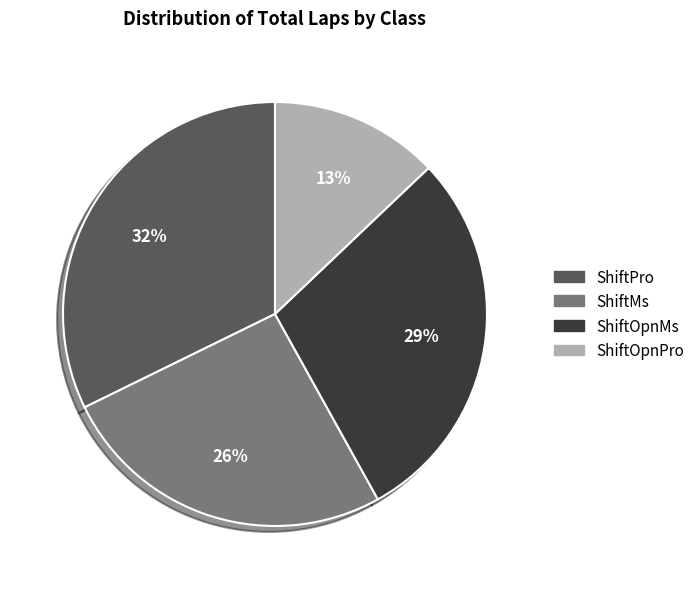

Does ShiftOpnPro represent more than half of the total?

No